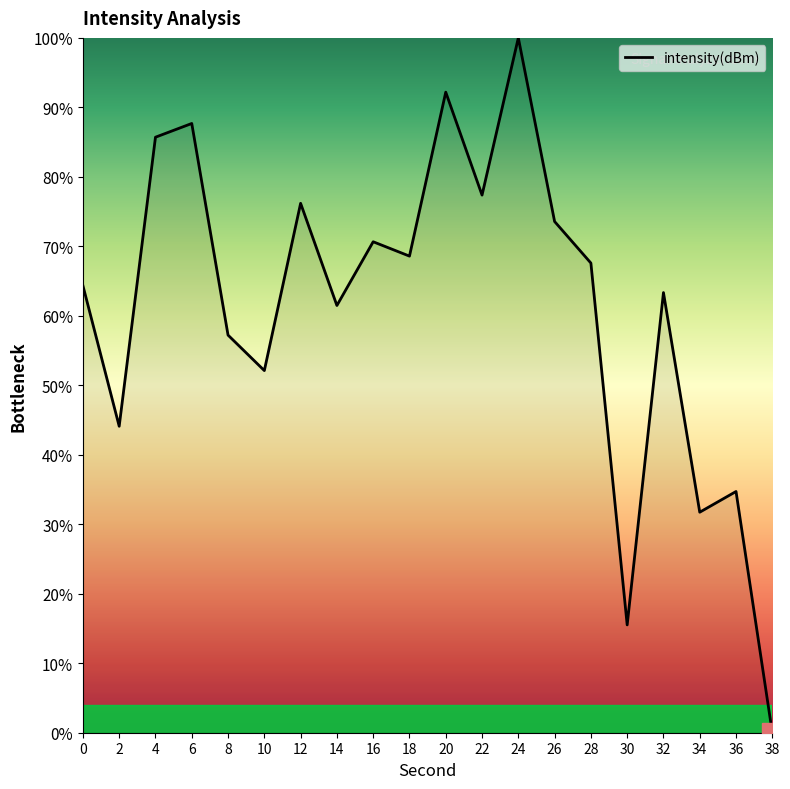

How many values are below 67?

10